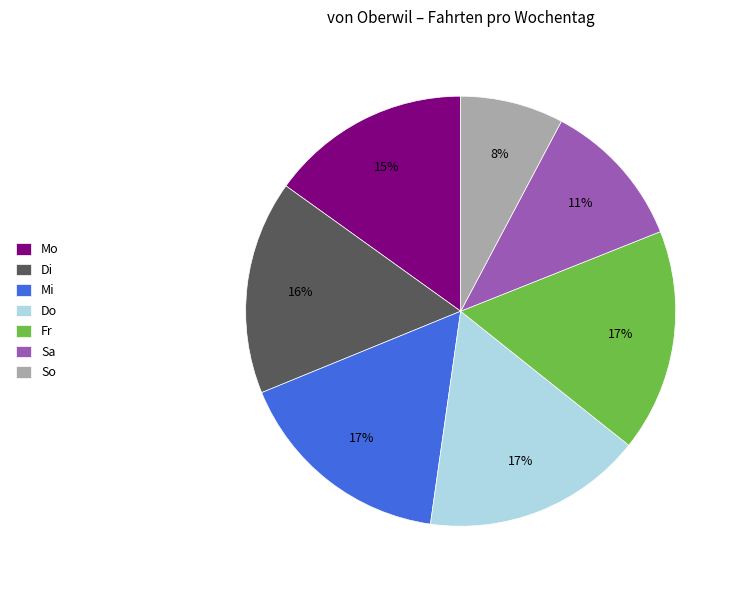

To the nearest percent, what percentage of the pie is Fr?

17%